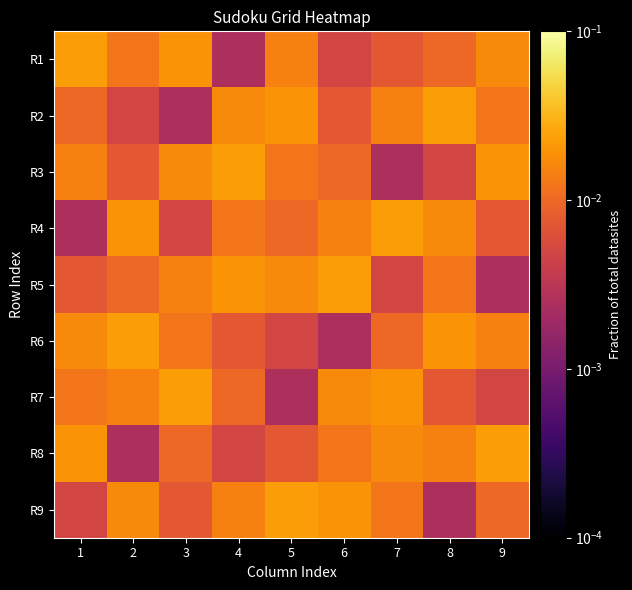

At how many categories does at least one series exceed 0?

9